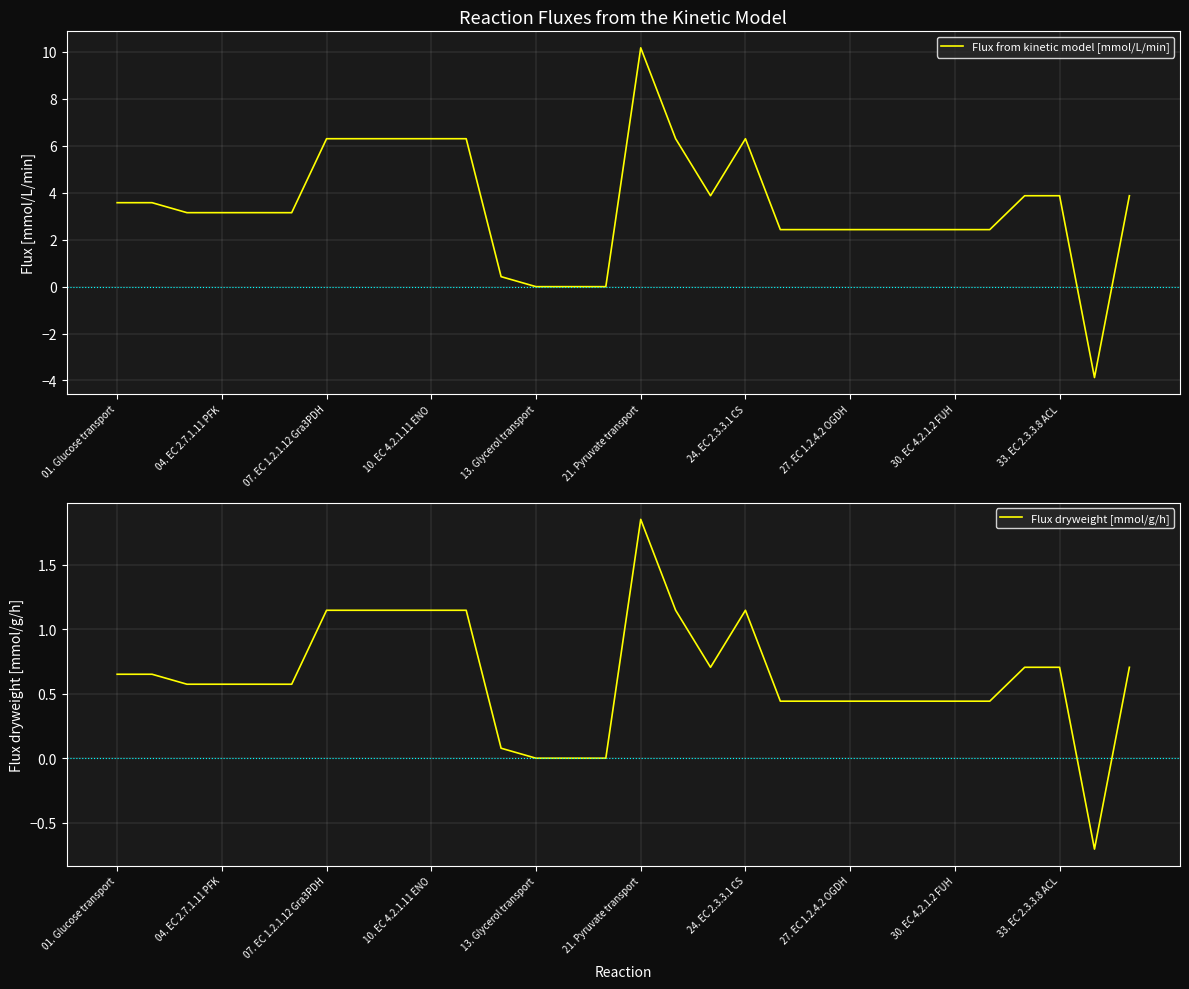

At 10, list the series in order from largest to smallest.

Flux from kinetic model [mmol/L/min], Flux dryweight [mmol/g/h]